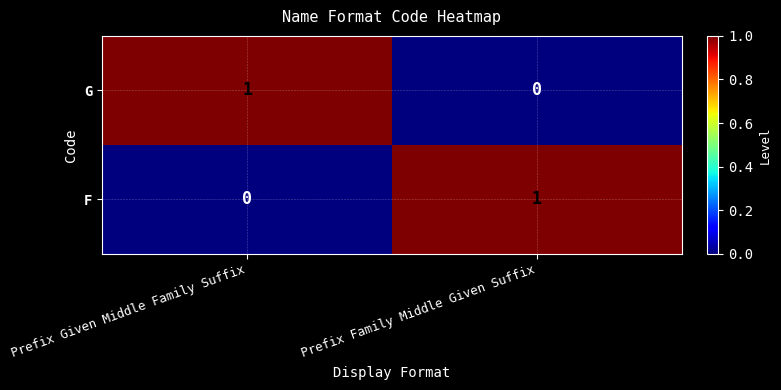

Rank the series at Prefix Family Middle Given Suffix from highest to lowest value.

F, G